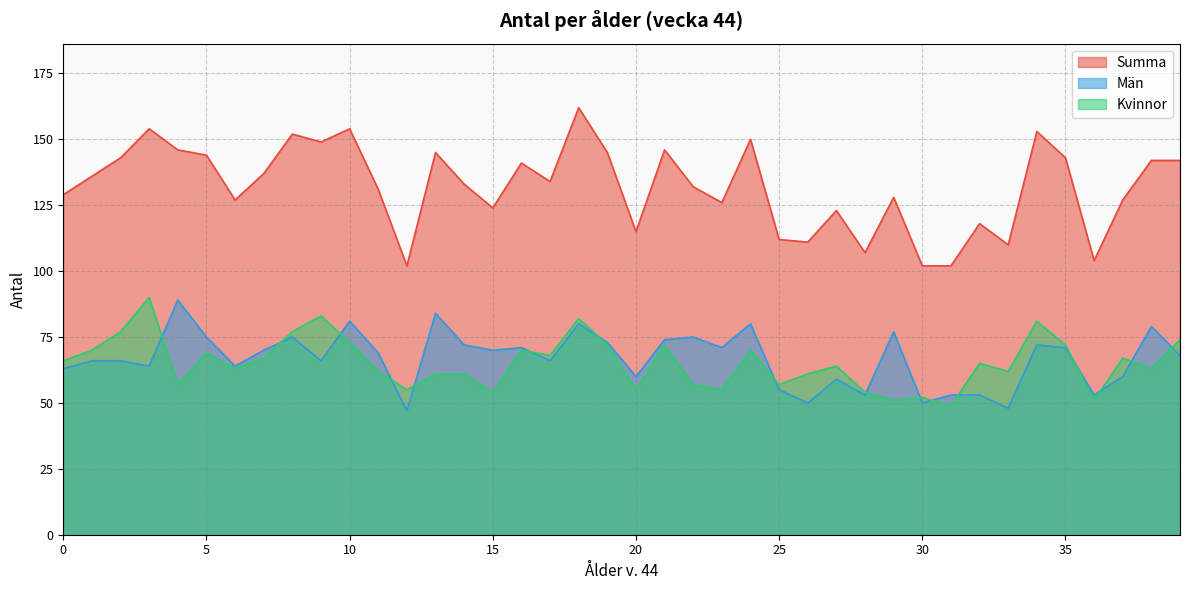

True or false: Summa has a value of 176 at 32.

False